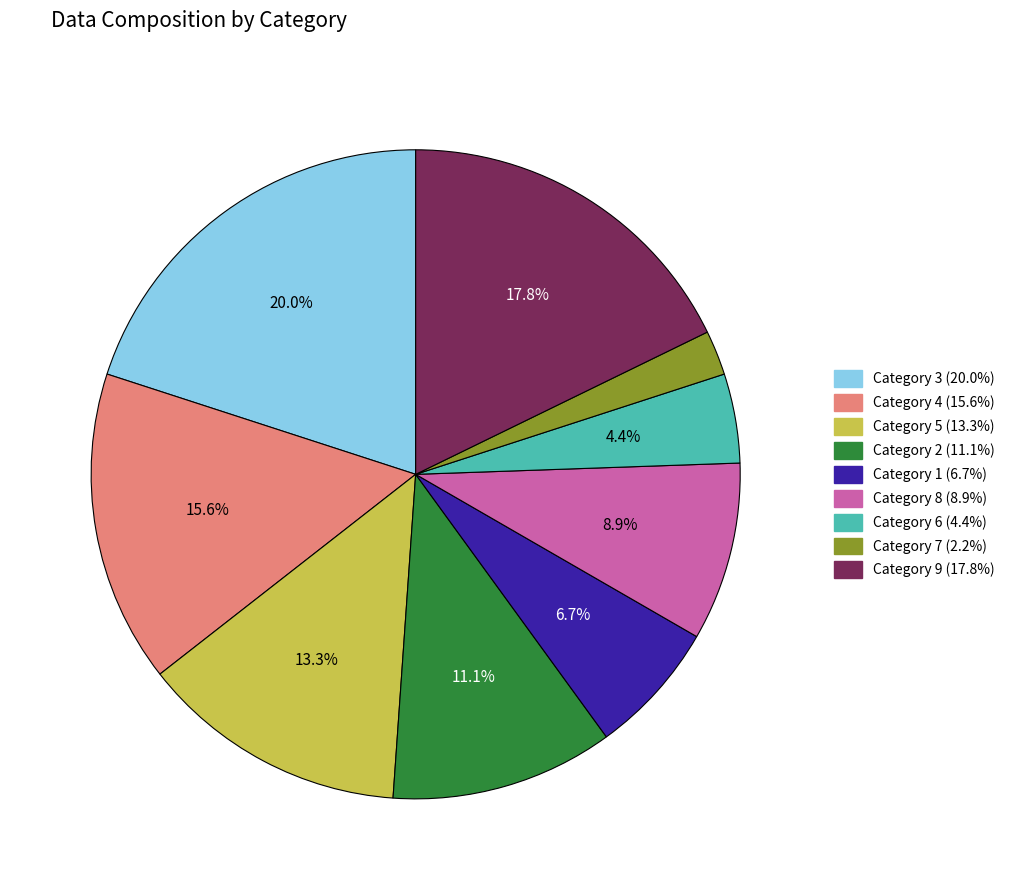

Count the number of slices in the pie.

9